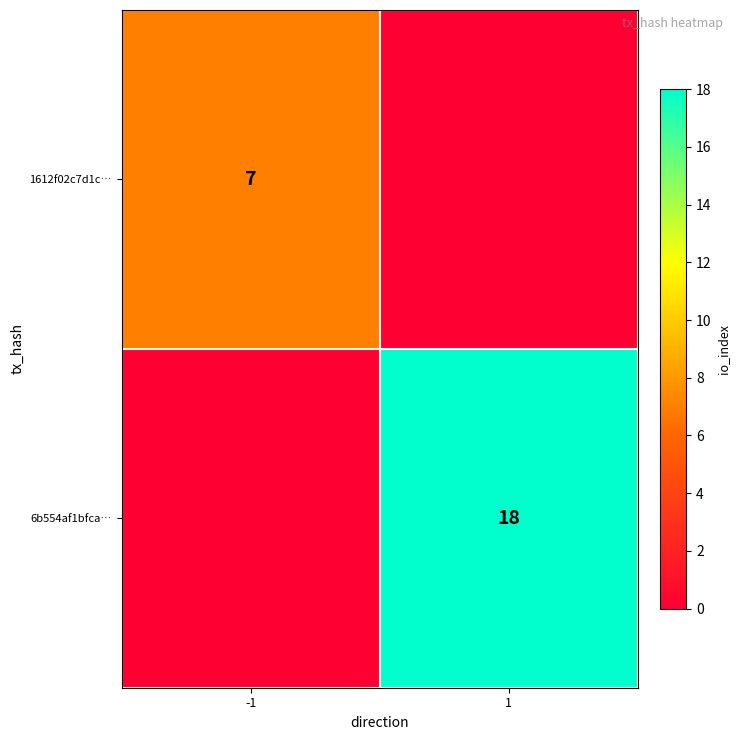

The 1612f02c7d1c… series shows 7 at -1. True or false?

True